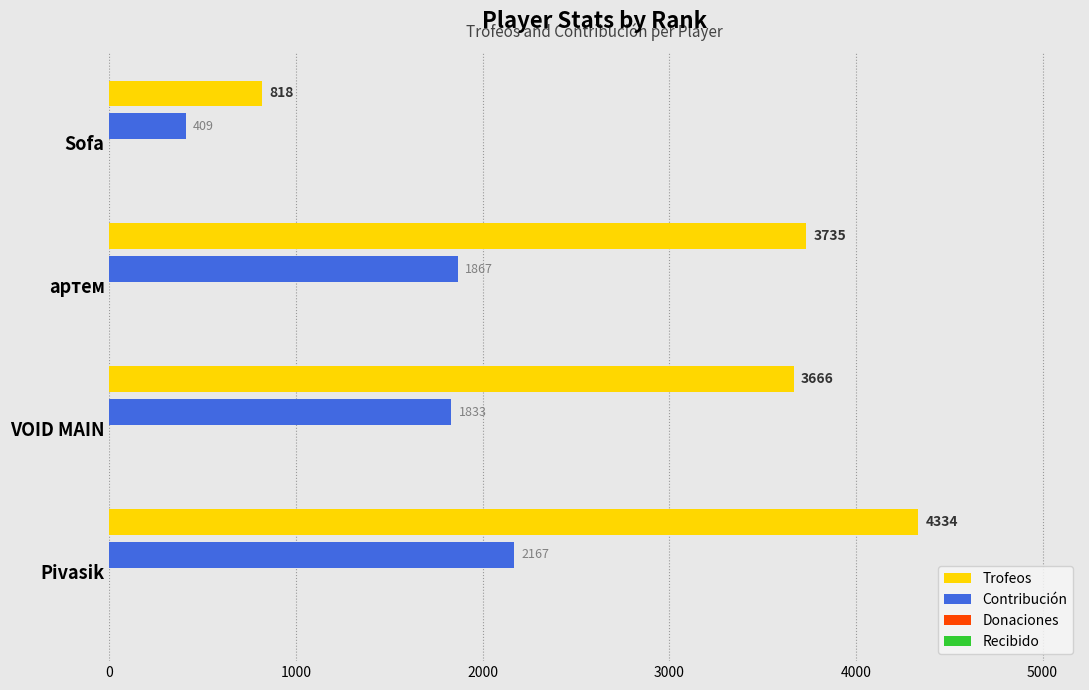

True or false: Contribución has a value of 562 at Pivasik.

False